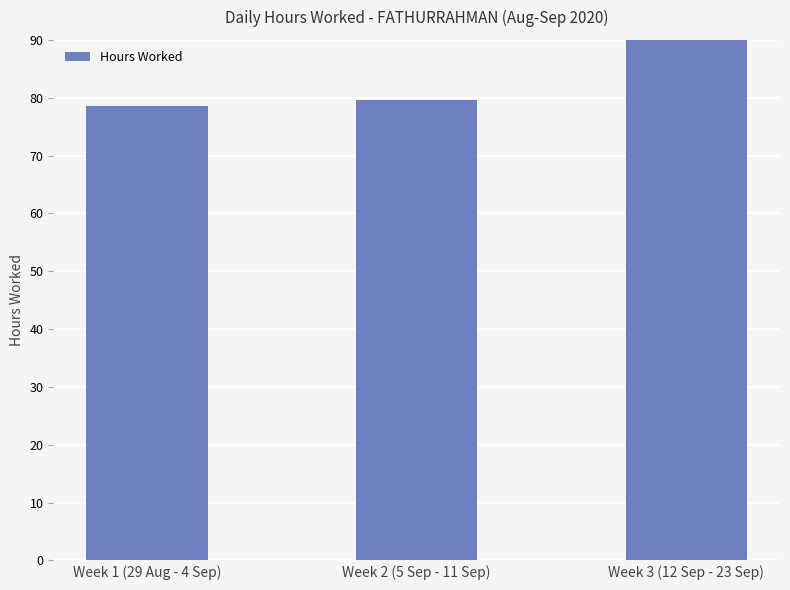

What is the label of the 3rd bar from the right?

Week 1 (29 Aug - 4 Sep)